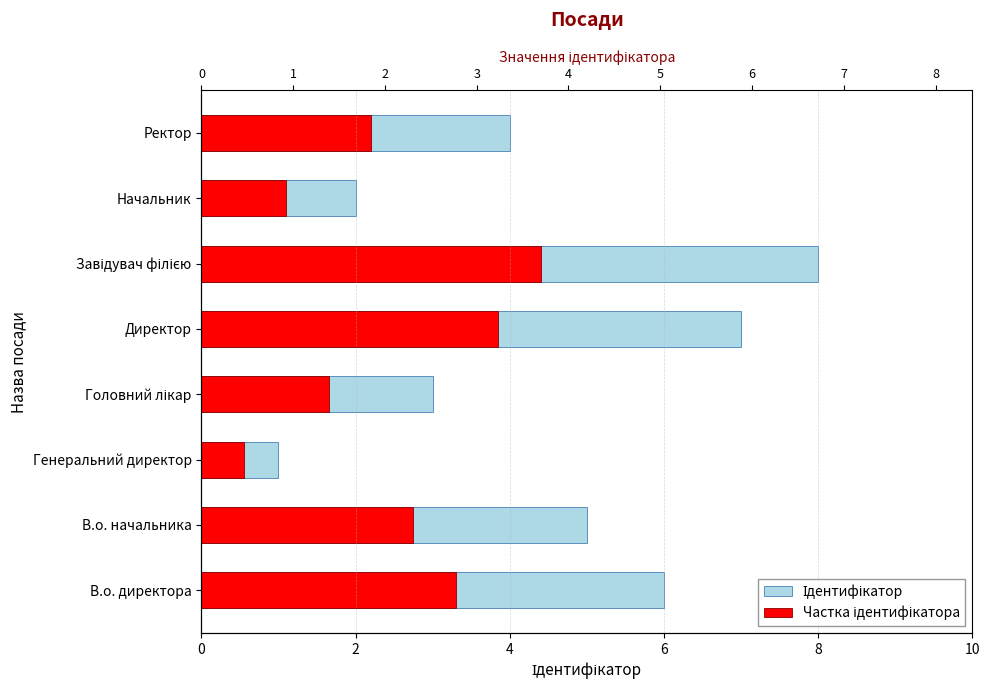

Between Директор and Завідувач філією, which is larger?

Завідувач філією